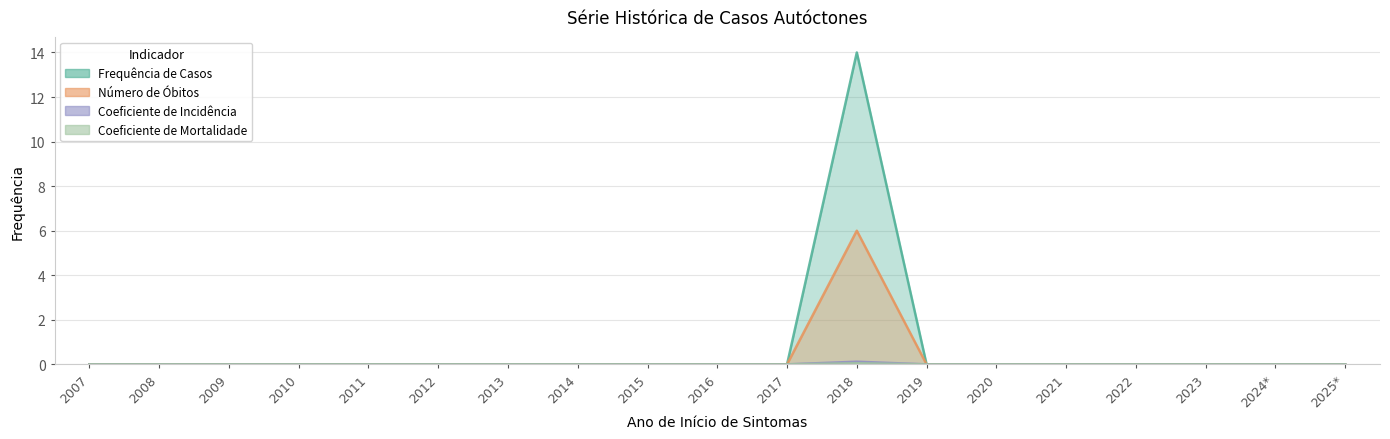

At which label is Coeficiente de Mortalidade closest to 0?

2007